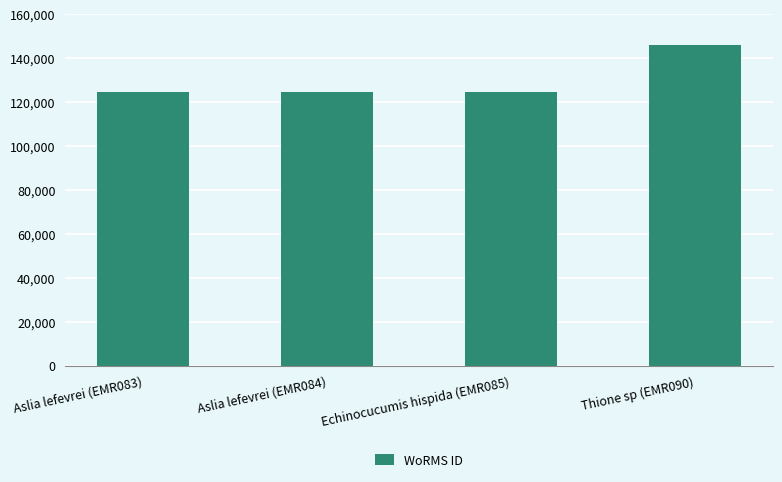

True or false: the data shows 124593 at Echinocucumis hispida (EMR085).

True